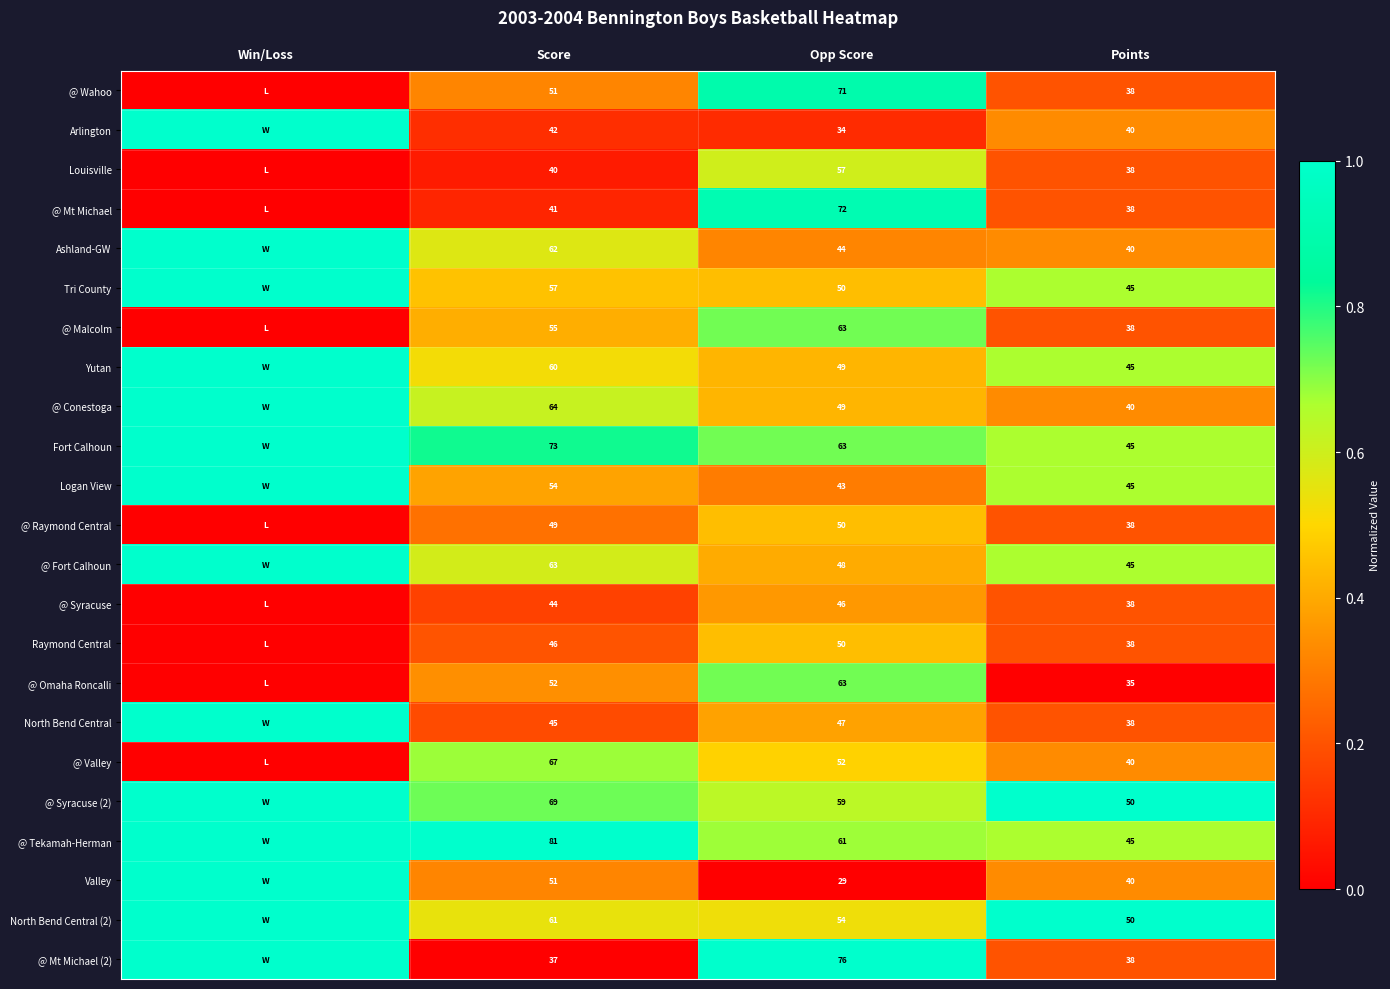

What is the total value across all series at Score?

1264